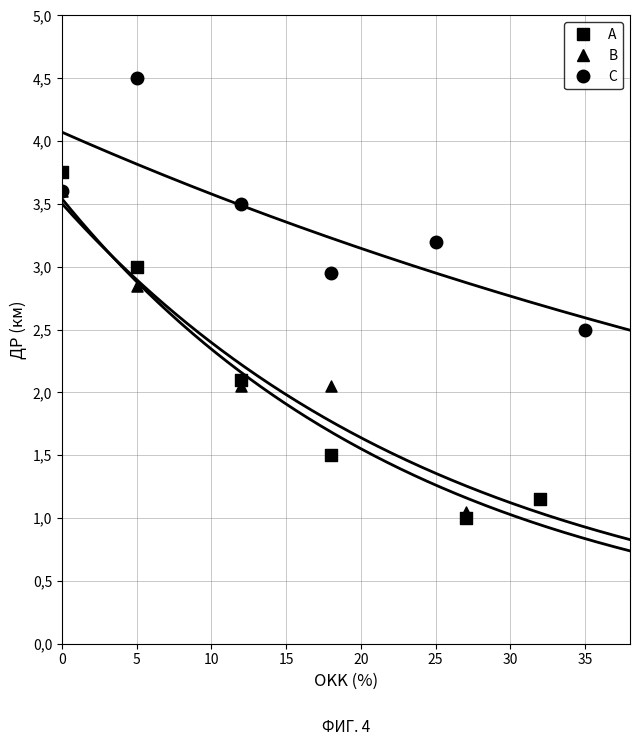

Which series reaches the minimum Y coordinate?

A